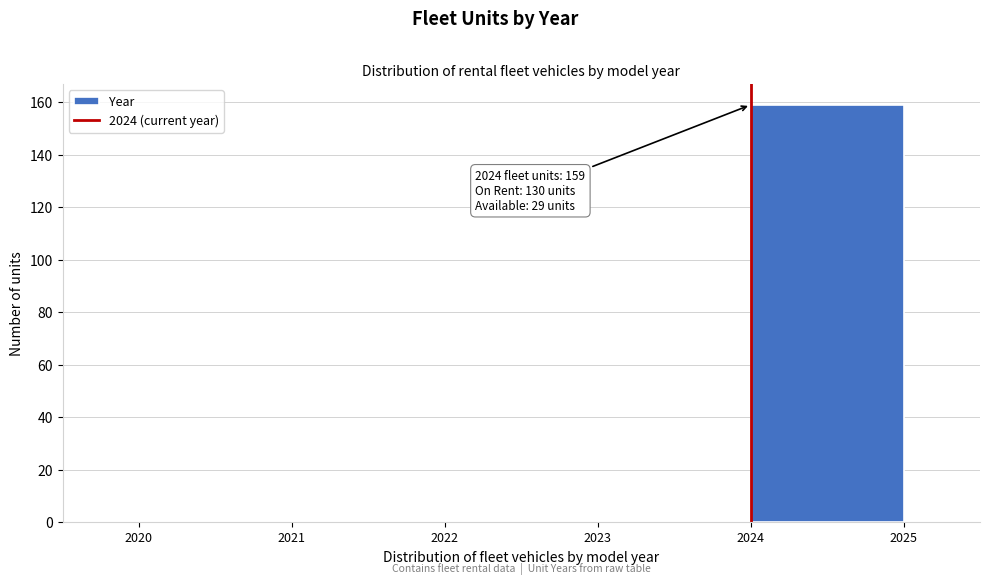

Which range on the x-axis has the tallest bar?

2024 to 2025